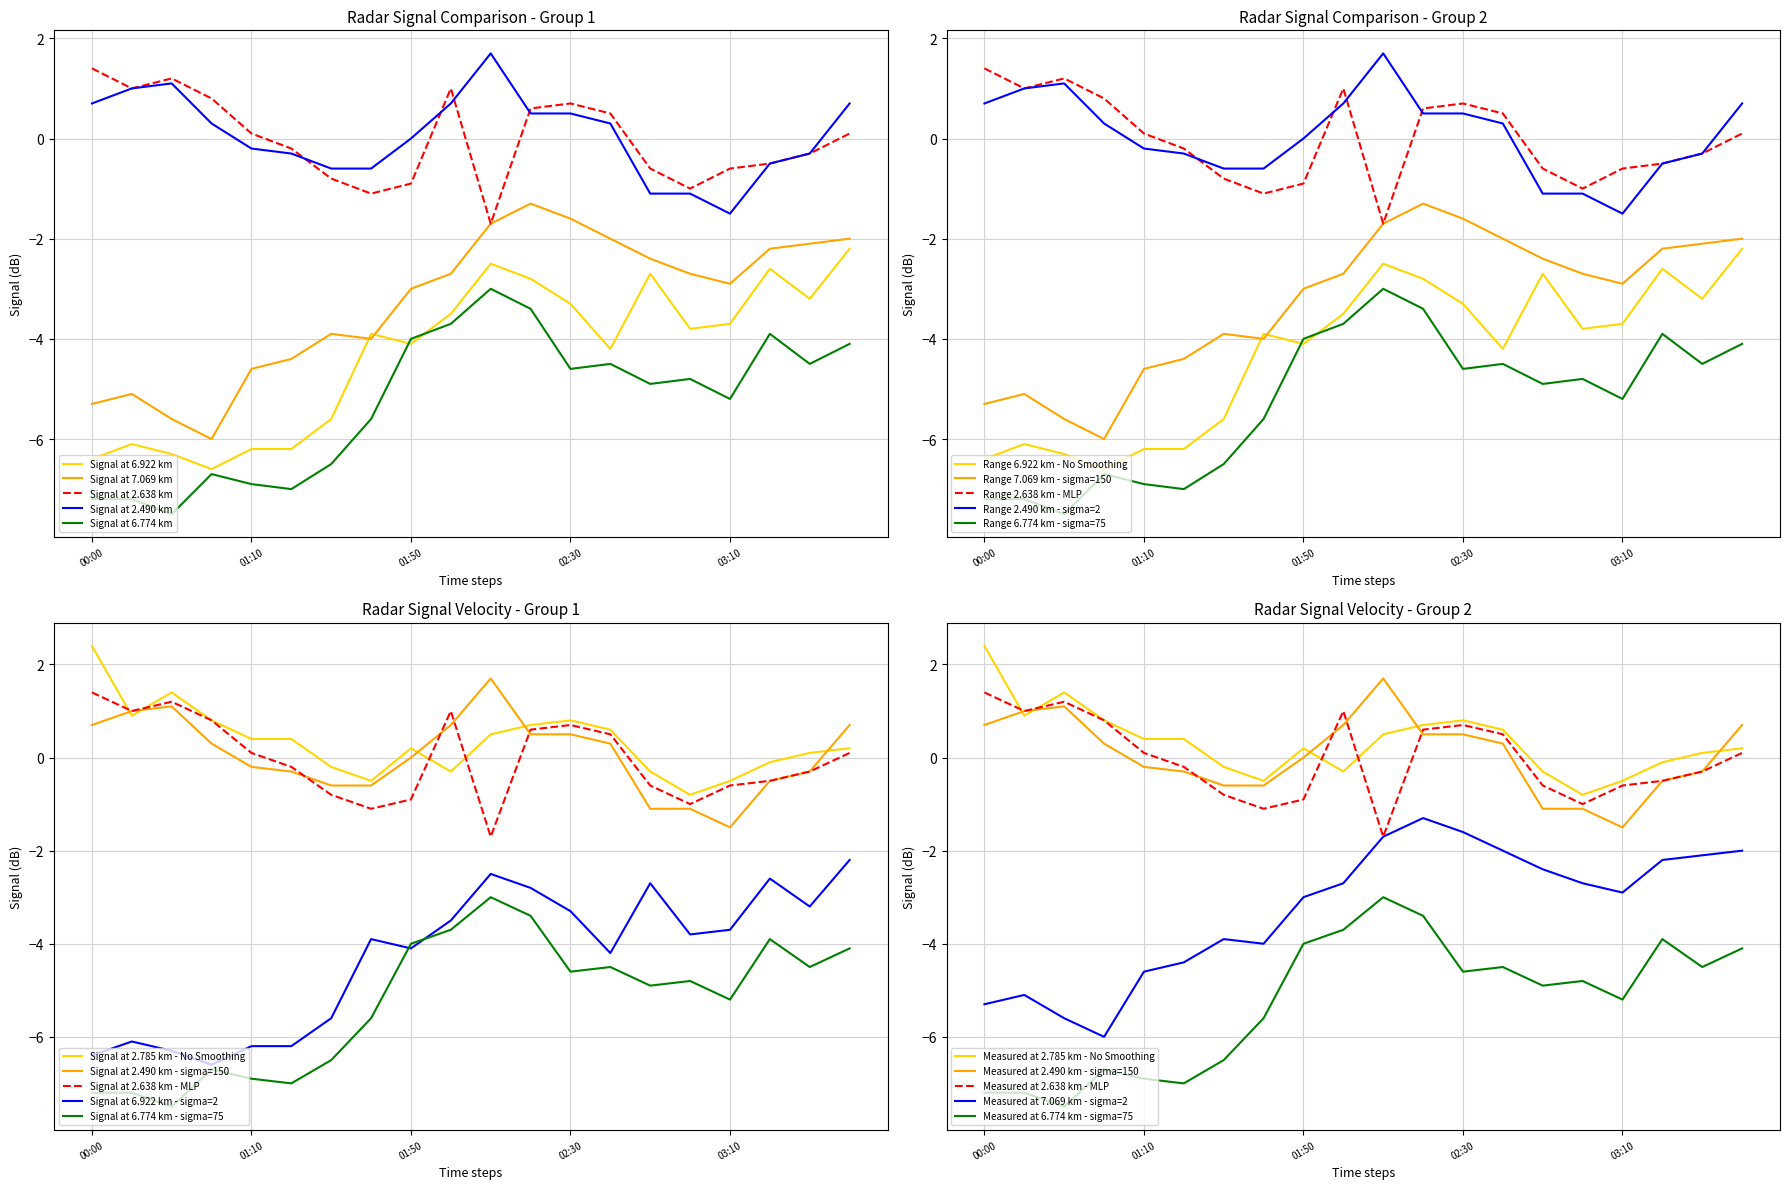

In 7.069, how many points are lower than both neighbors (excluding endpoints)?

3